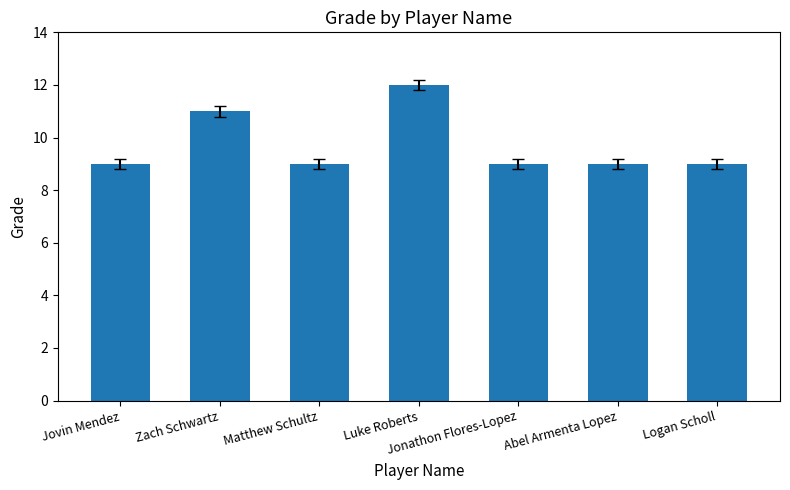

What is the difference between the maximum and minimum values?

3